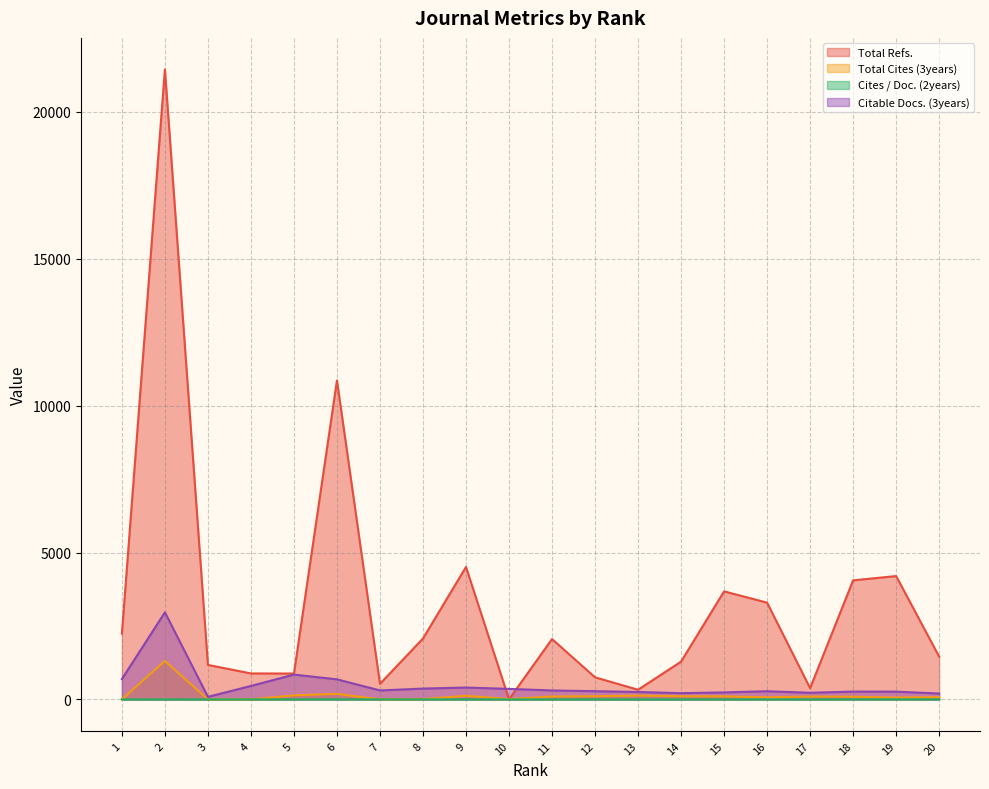

What is the difference between the highest and lowest values at 7?

530